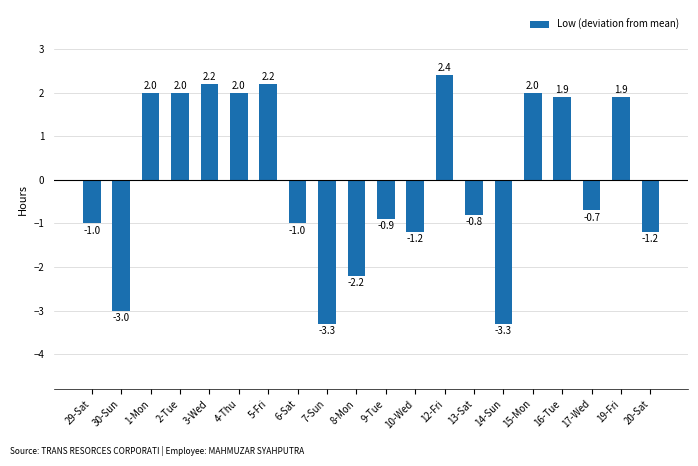

How many negative values are there?

11